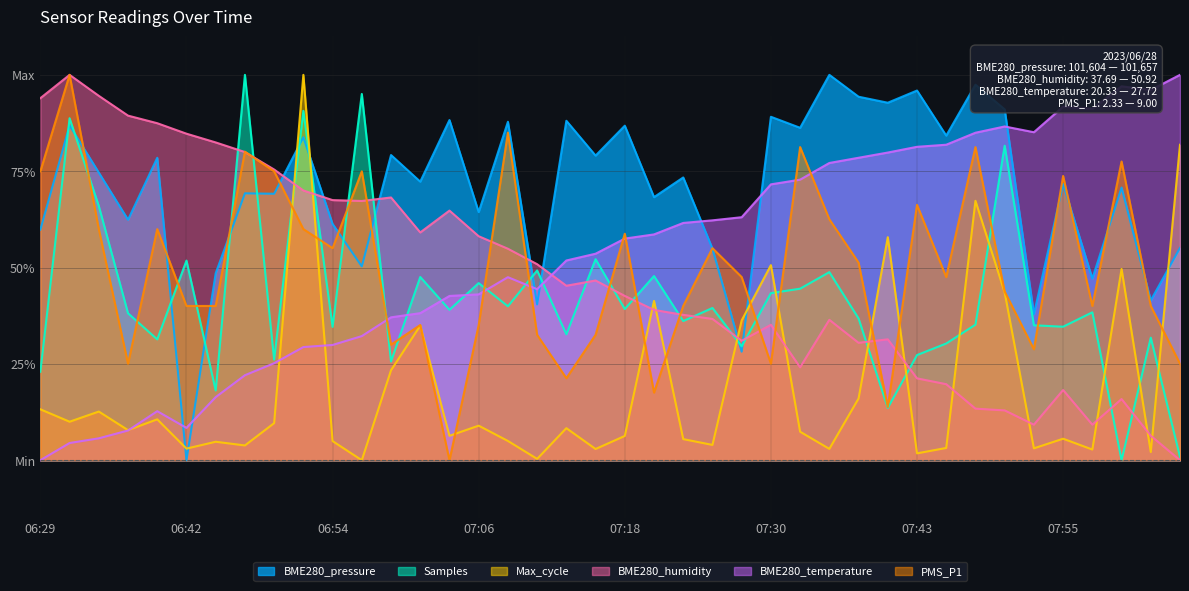

What is the sum of the BME280_humidity values at 07:38 and 06:39?

1.2